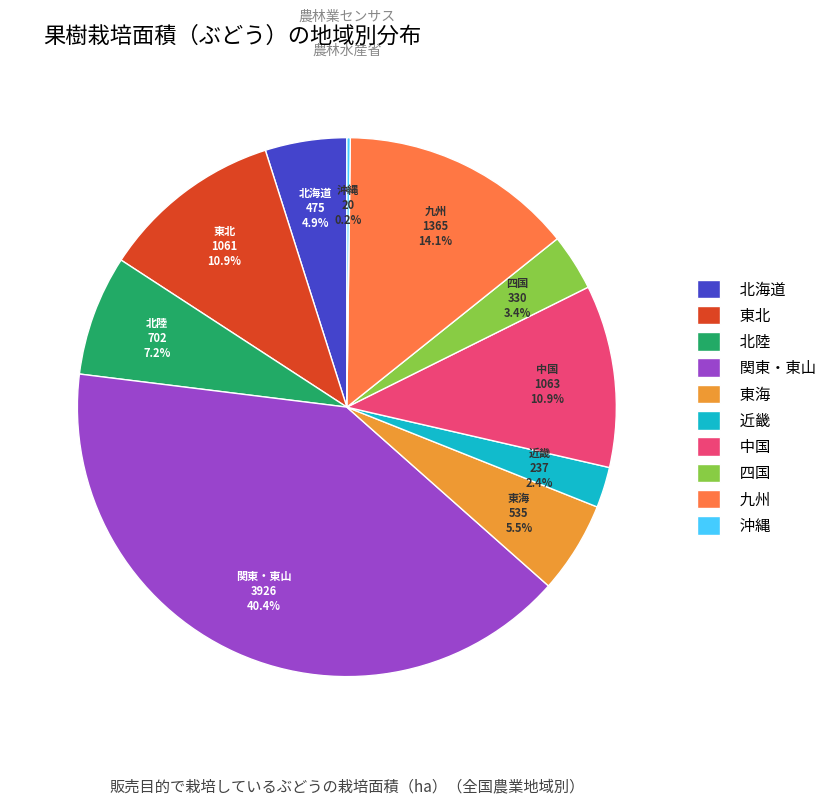

What is the ratio of the value at 四国 to the value at 北陸?

0.5